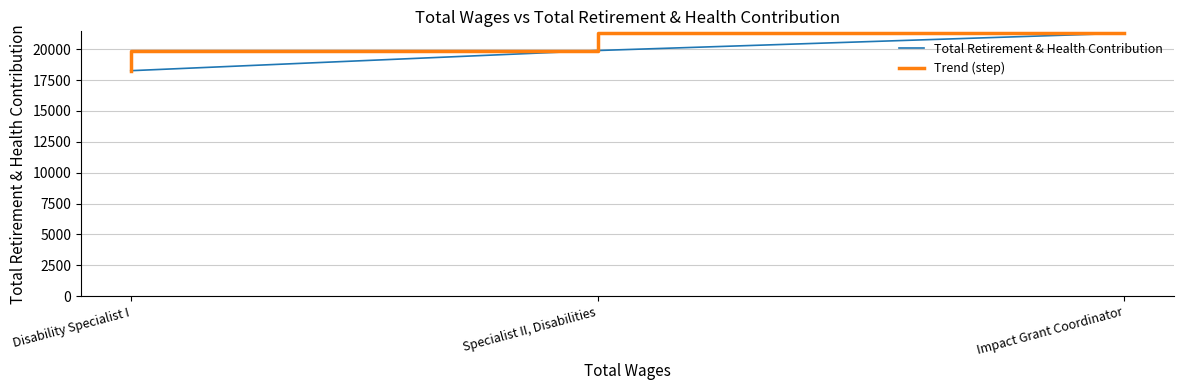

What are all the series names shown in the legend?

Total Retirement & Health Contribution, Trend (step)